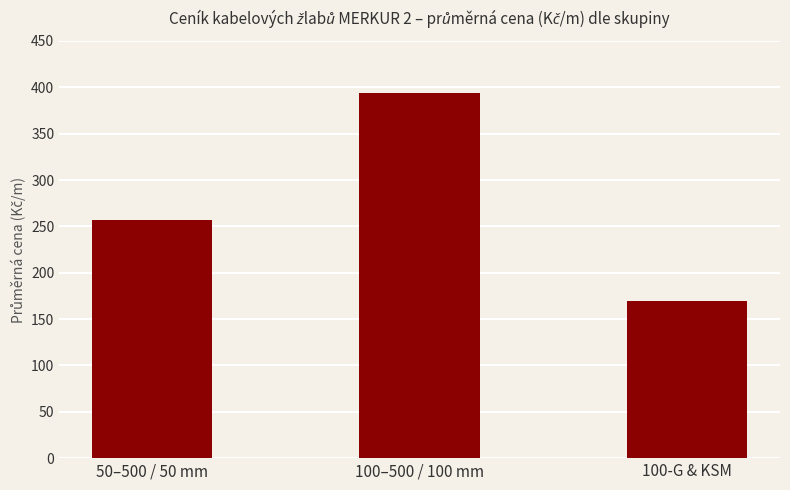

The value at 100-G & KSM is 235.8. True or false?

False